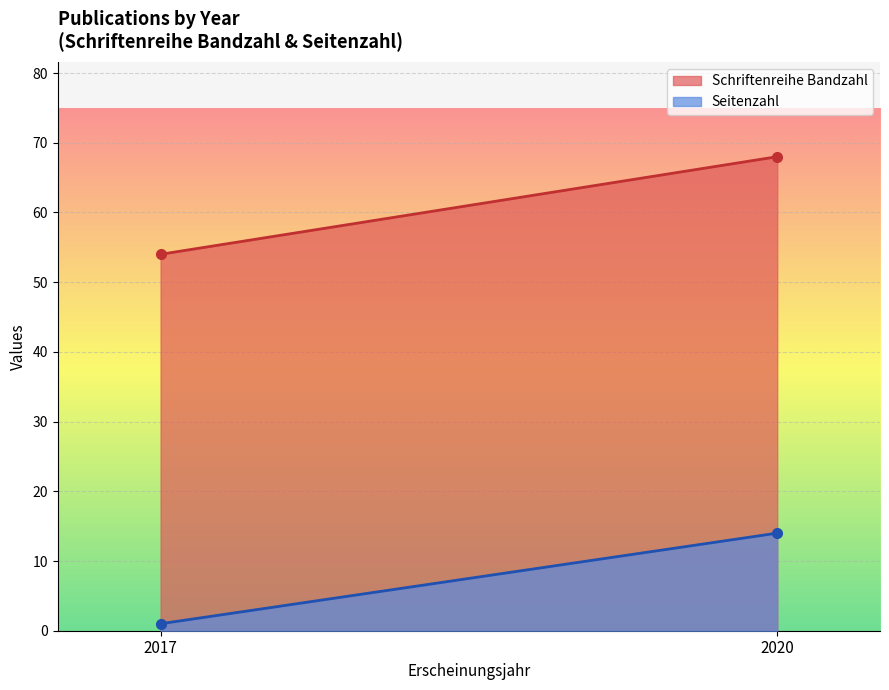

At which label does Seitenzahl reach its peak?

2020